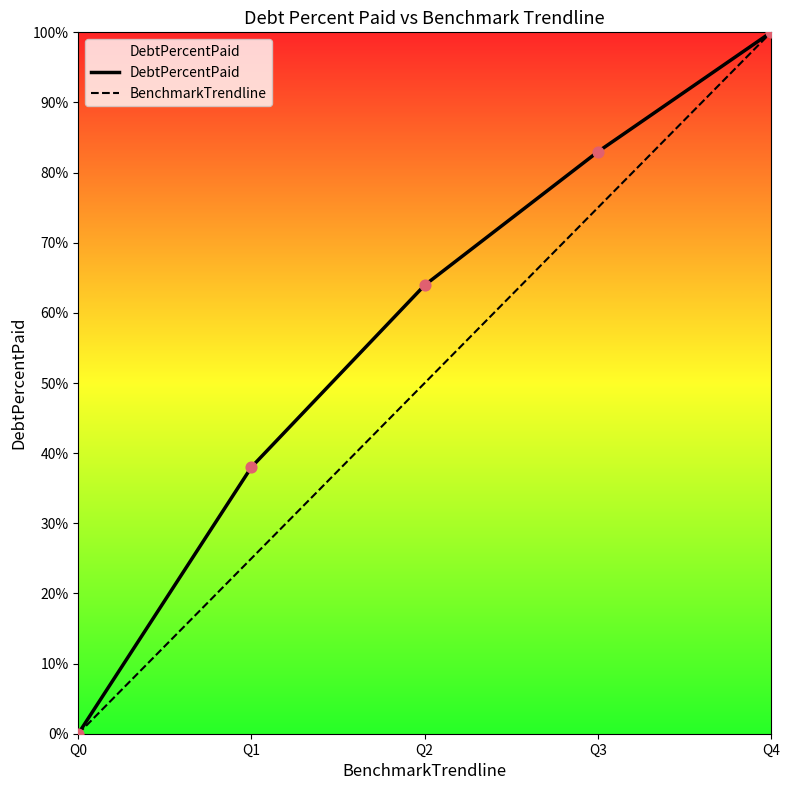

At which category is the sum across all series the highest?

Q4